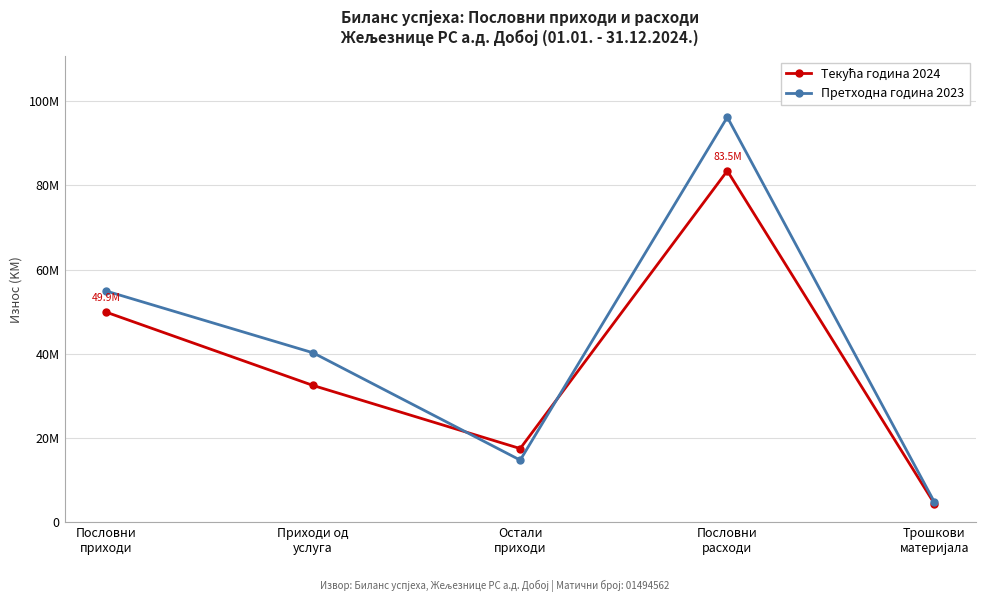

The Претходна година 2023 series shows 24136173 at Остали
приходи. True or false?

False